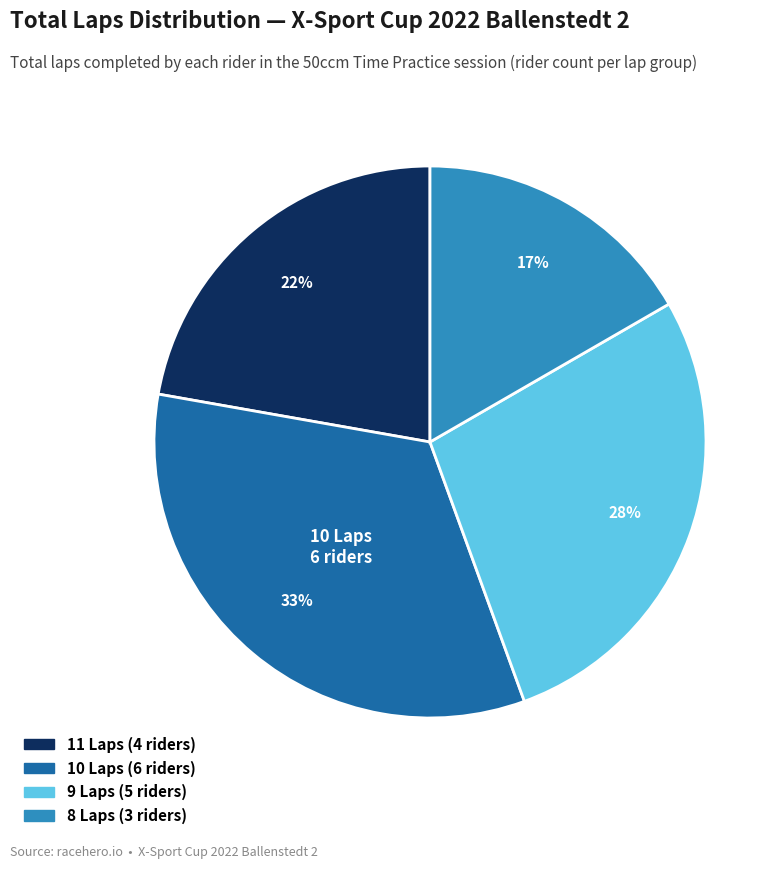

Count the number of slices in the pie.

4